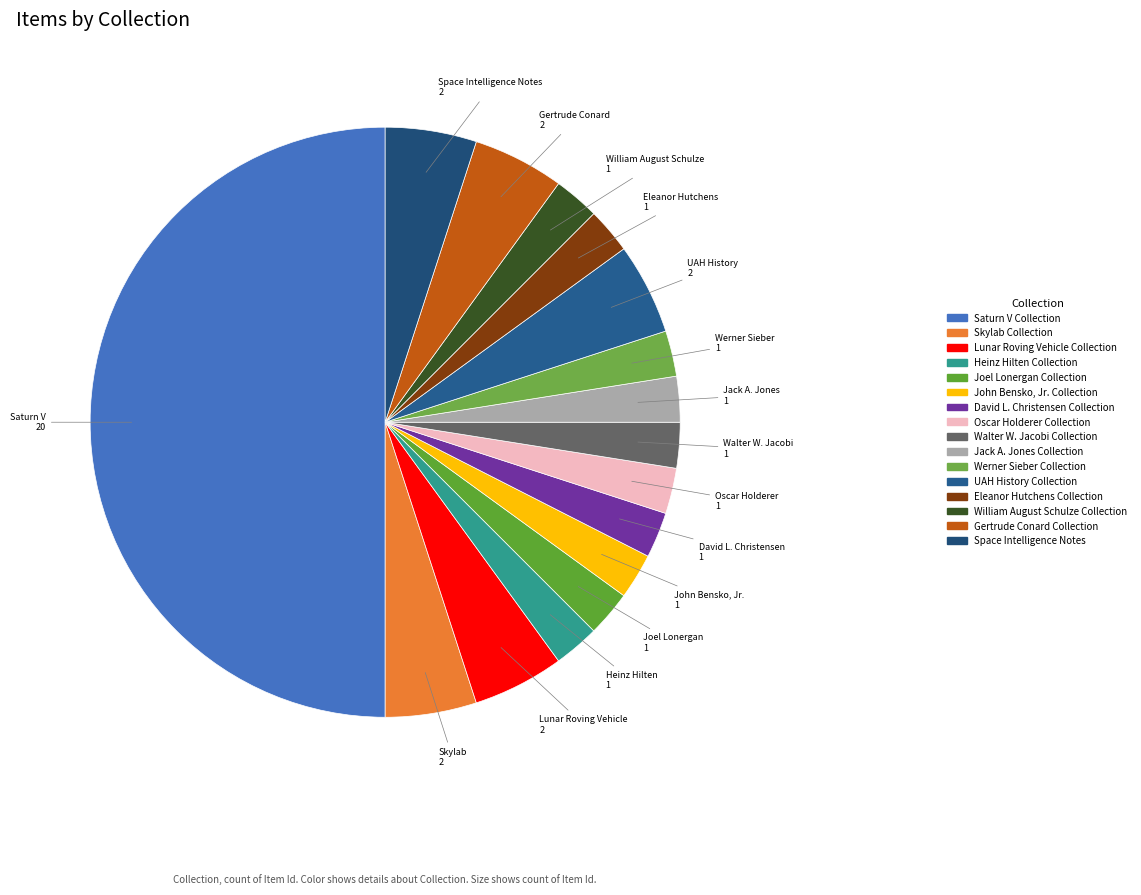

Count the number of slices in the pie.

16